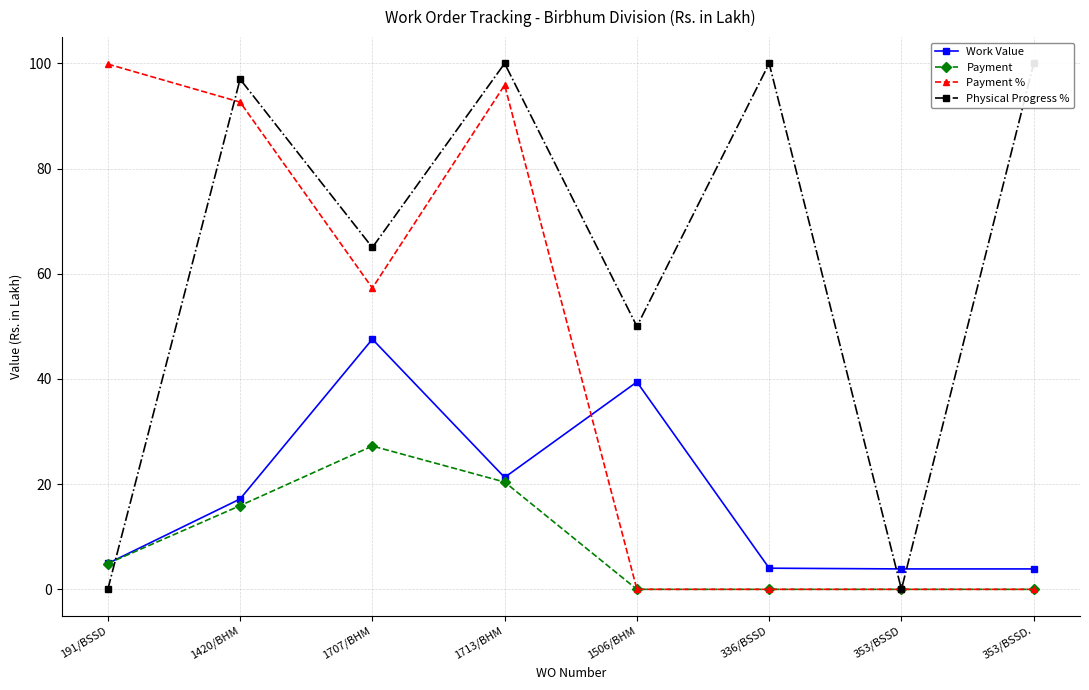

How many values in Physical Progress % are above zero?

6